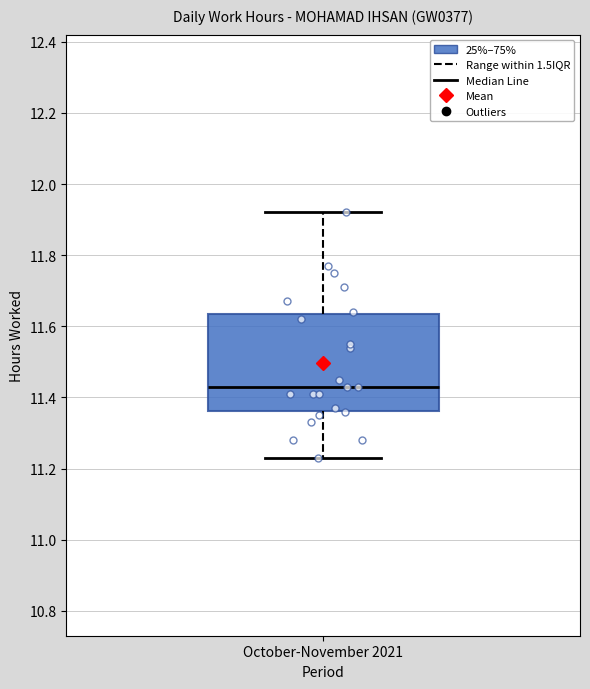

Transcribe this box plot: give where the median line is, the range the box spans, and where the two whiskers end, as read against the y-axis. The values are not printed on the chart, so give them approximately, as read against the axis.

median 11.44, box 11.36 to 11.64, whiskers 11.24 to 11.92